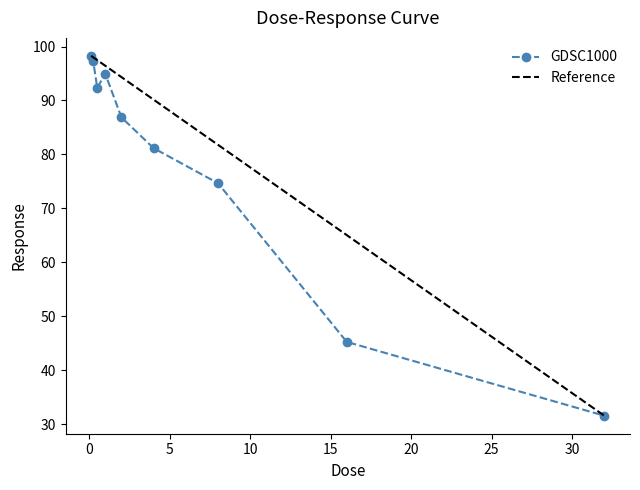

Rank the categories by value from lowest to highest.

32.0, 16.0, 8.0, 4.0, 2.0, 0.5, 1.0, 0.25, 0.125